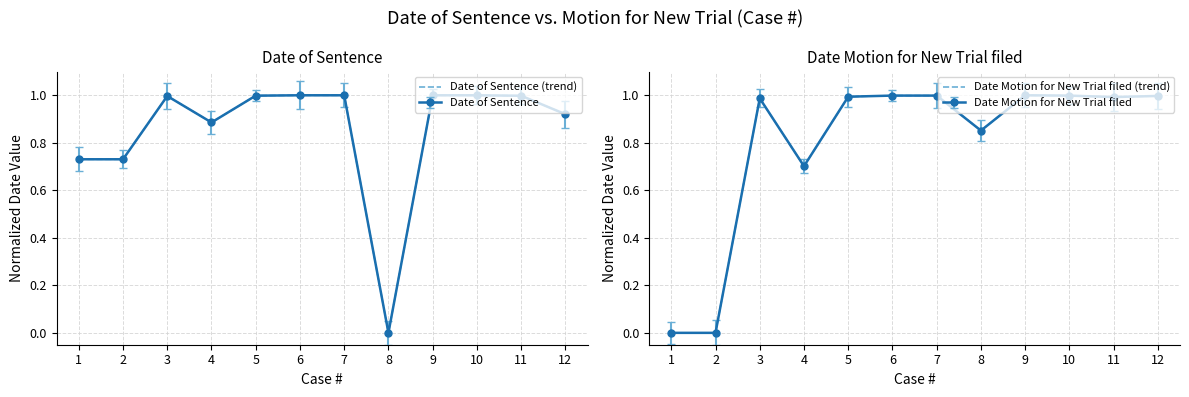

What is the difference between the maximum and minimum values in the Date of Sentence (trend) series?

1.0